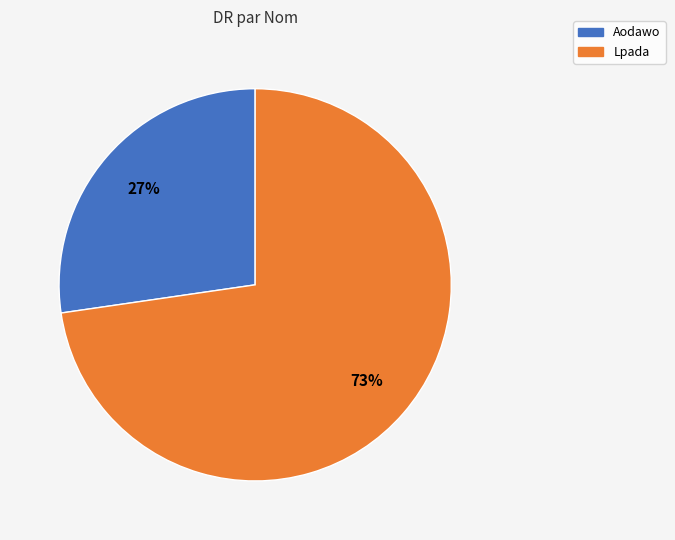

Is the sum of Aodawo and Lpada greater than half?

Yes